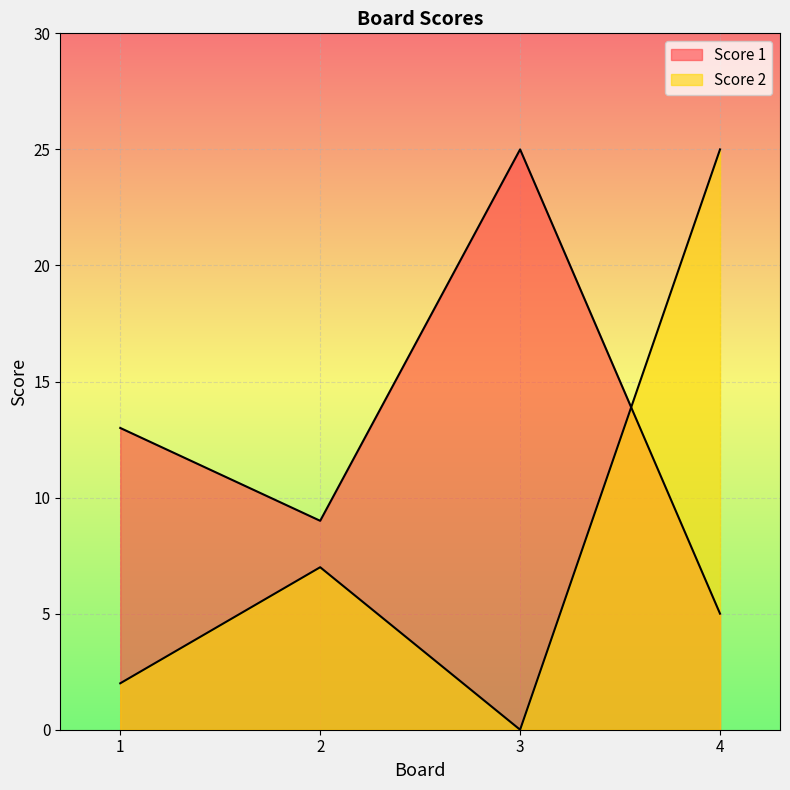

What is the spread (max minus min) of values at 3?

25